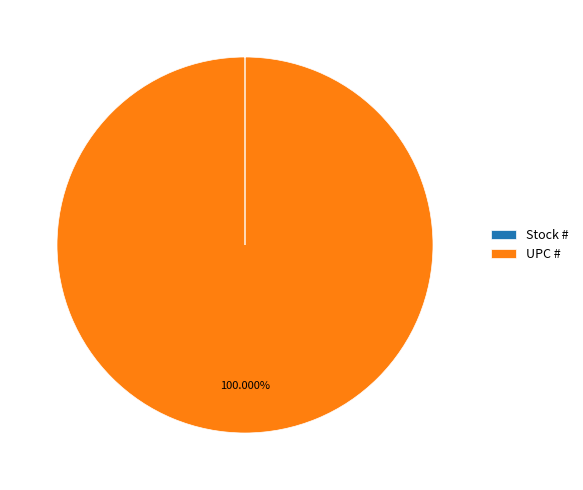

Which slice is the largest?

UPC #